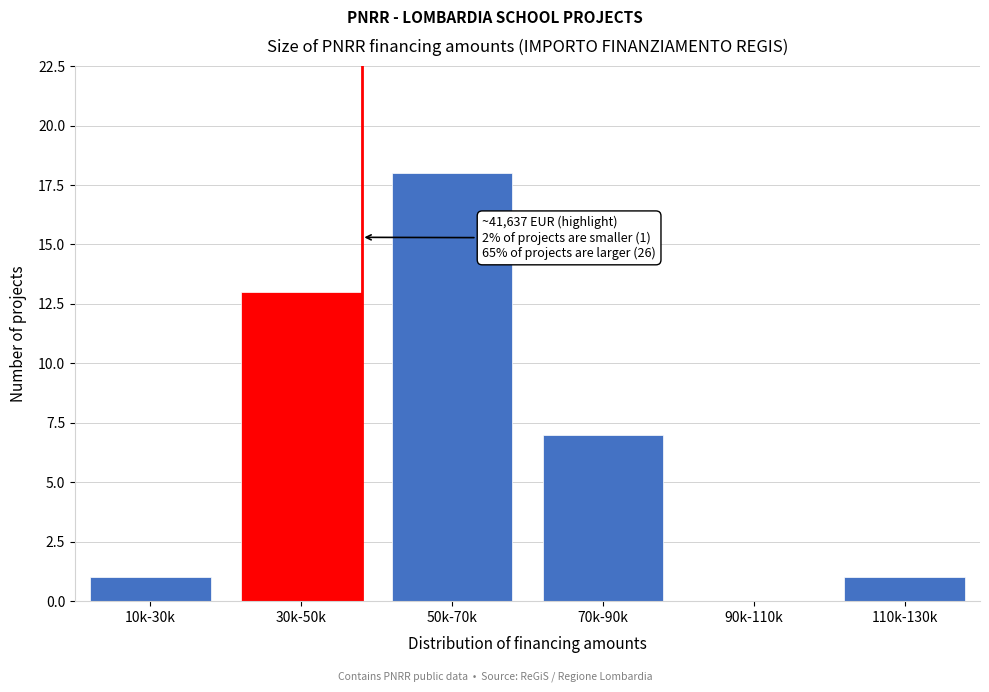

Reading left to right, transcribe all the data shown in this chart.

10k-30k=1	30k-50k=13	50k-70k=18	70k-90k=7	90k-110k=0	110k-130k=1